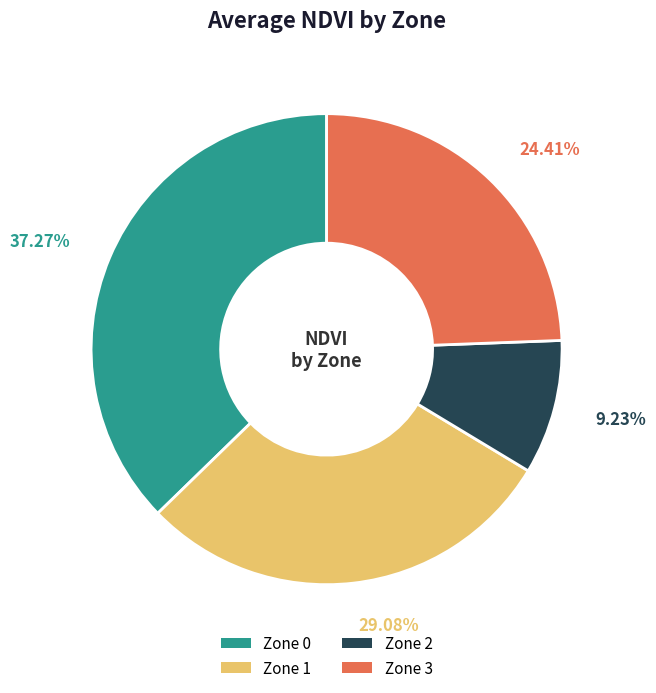

To the nearest percent, what is the difference between the largest and smallest slice percentages?

28%